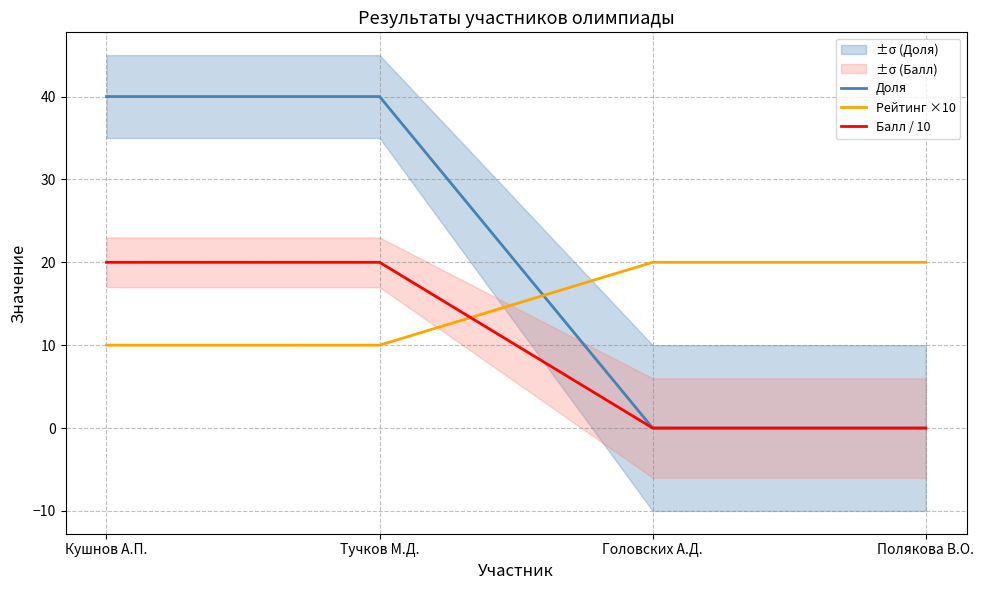

How many Доля values are between 0 and 40?

4